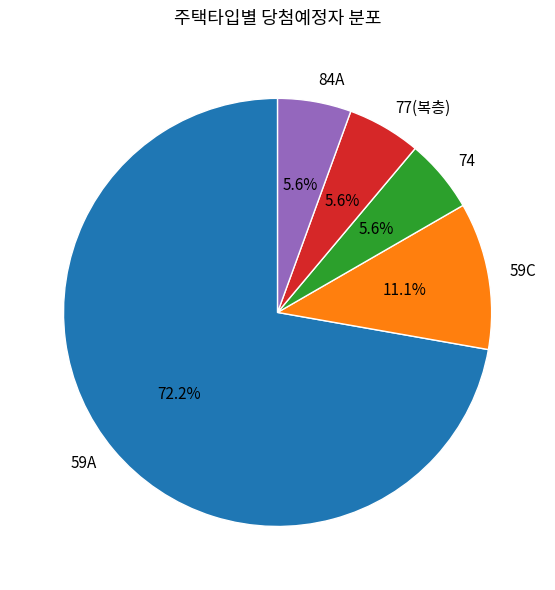

What percentage is the 77(복층) slice, to the nearest percent?

6%